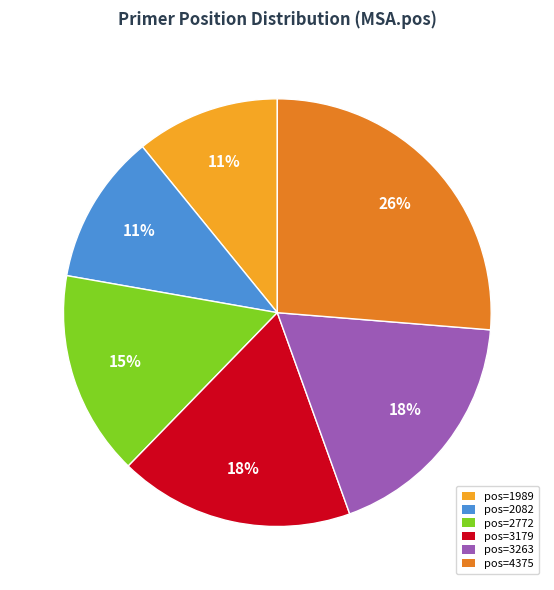

To the nearest percent, what is the difference between the largest and smallest slice percentages?

15%